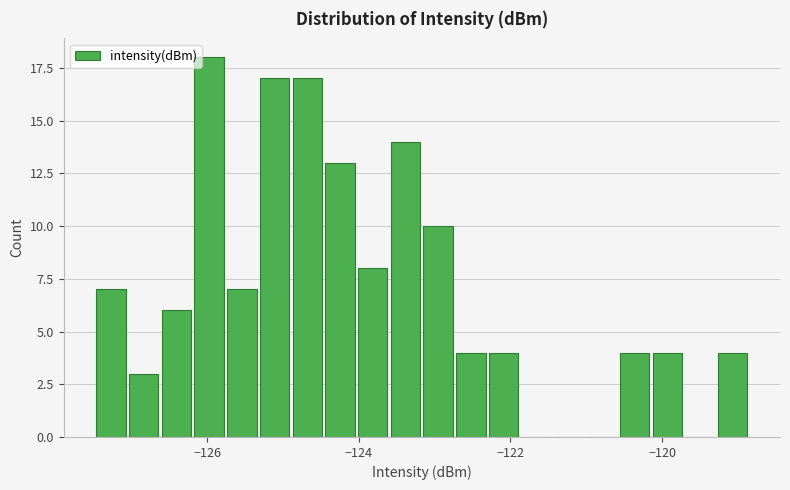

Around what value on the x-axis is the tallest bar? Give the approximate position of its centre, as read against the axis.

-126.0